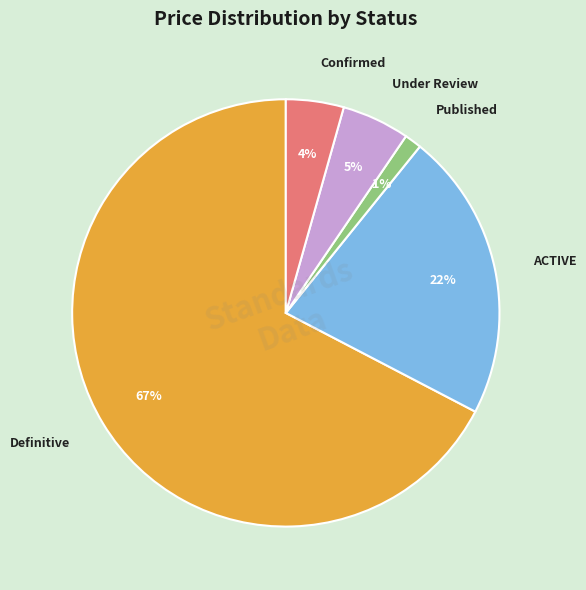

How many segments does this pie chart have?

5